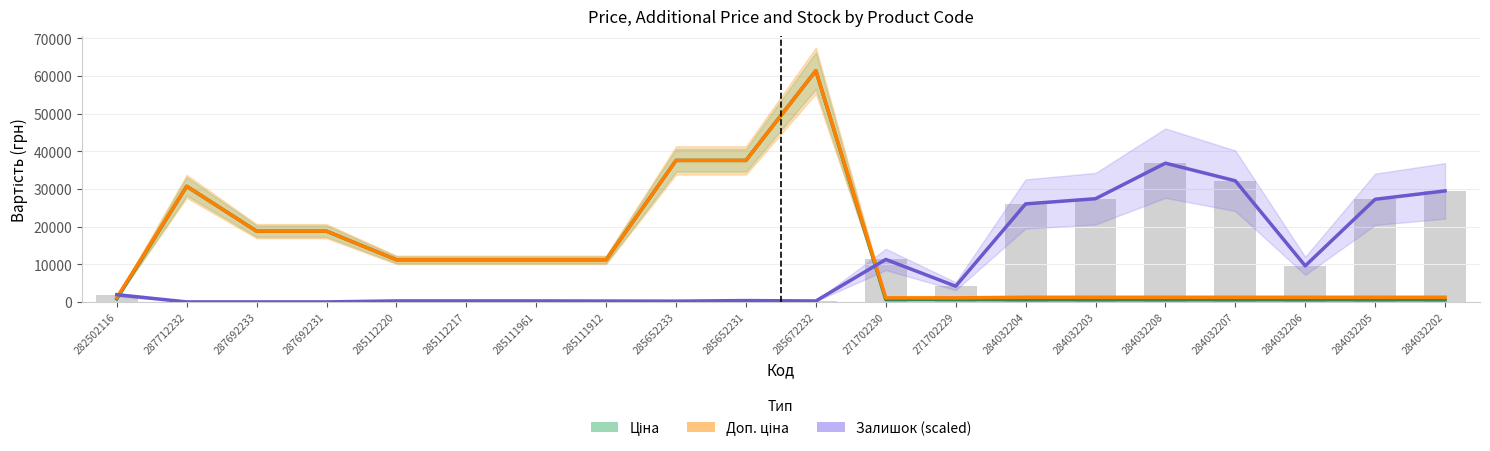

How many values in the Ціна series are below 11188?

10